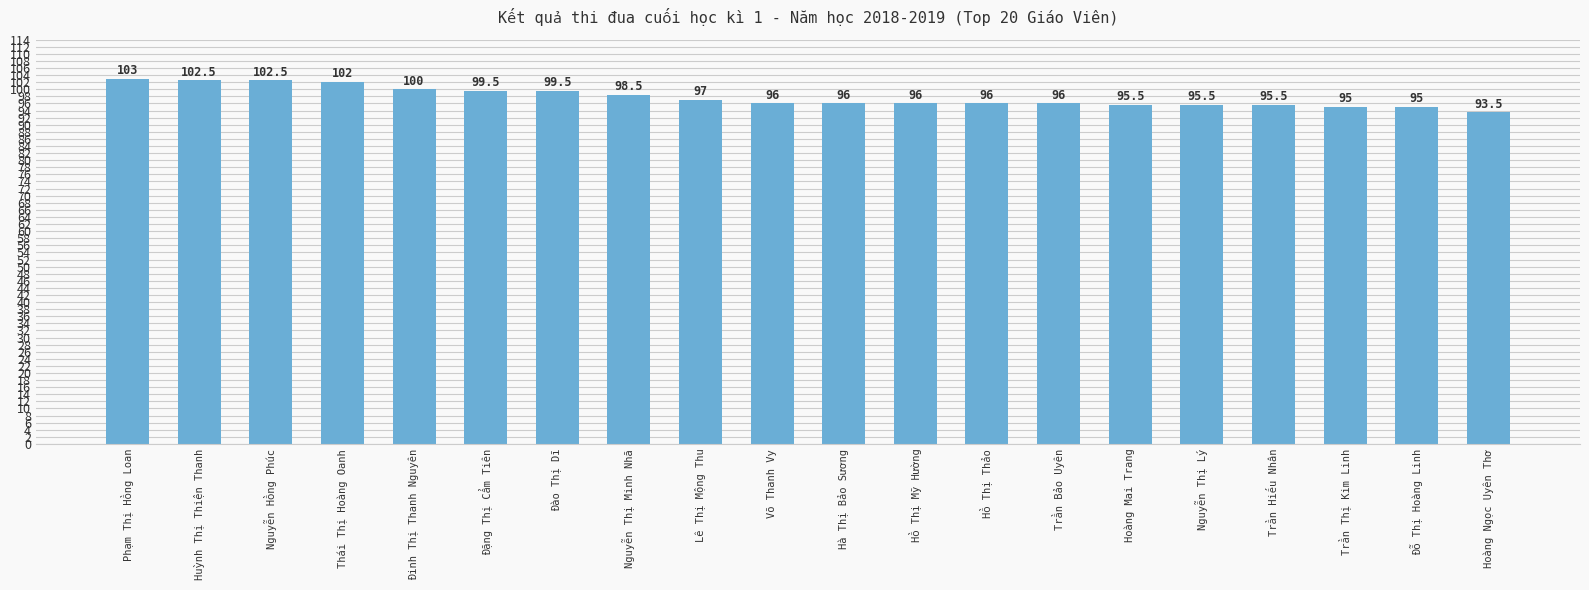

What position from the left is Hoàng Ngọc Uyên Thơ?

20